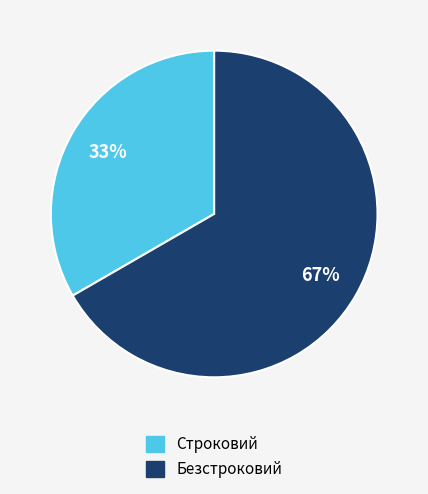

Count the number of slices in the pie.

2